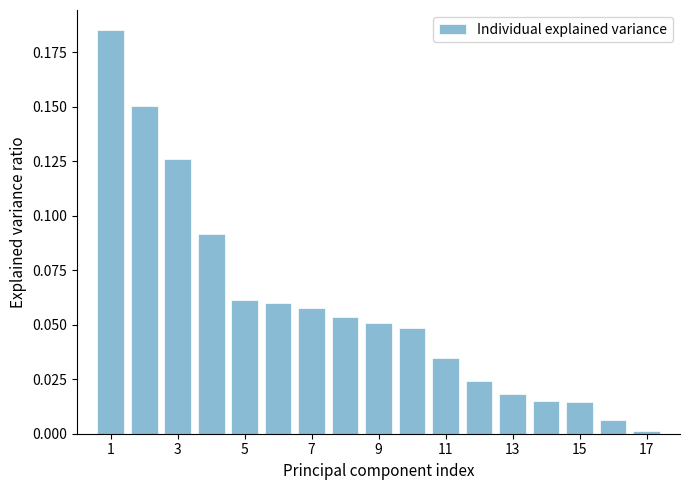

What is the sum of all values?

1.0